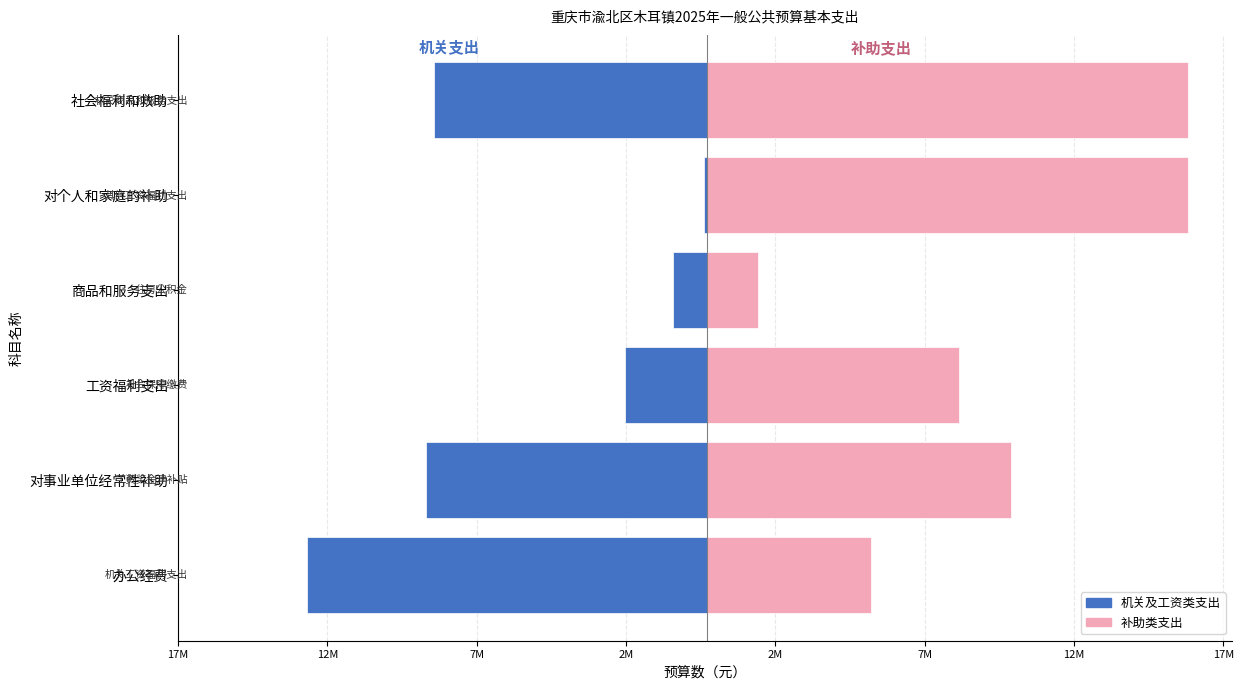

What is the difference between the second highest and second lowest values in the 补助类支出 series?

10597827.0